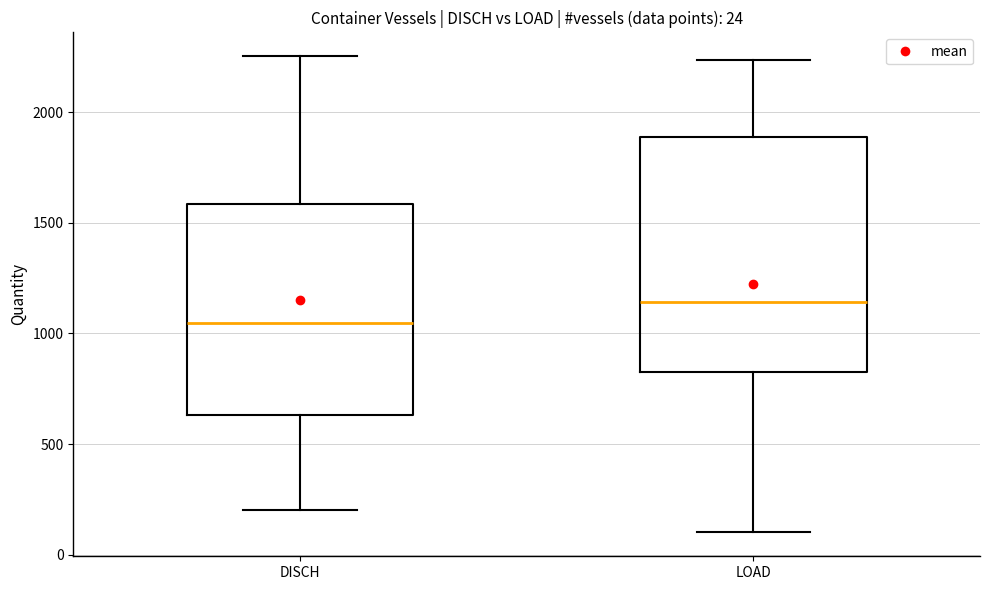

Which box is the tallest, from its lower edge to its upper edge?

LOAD